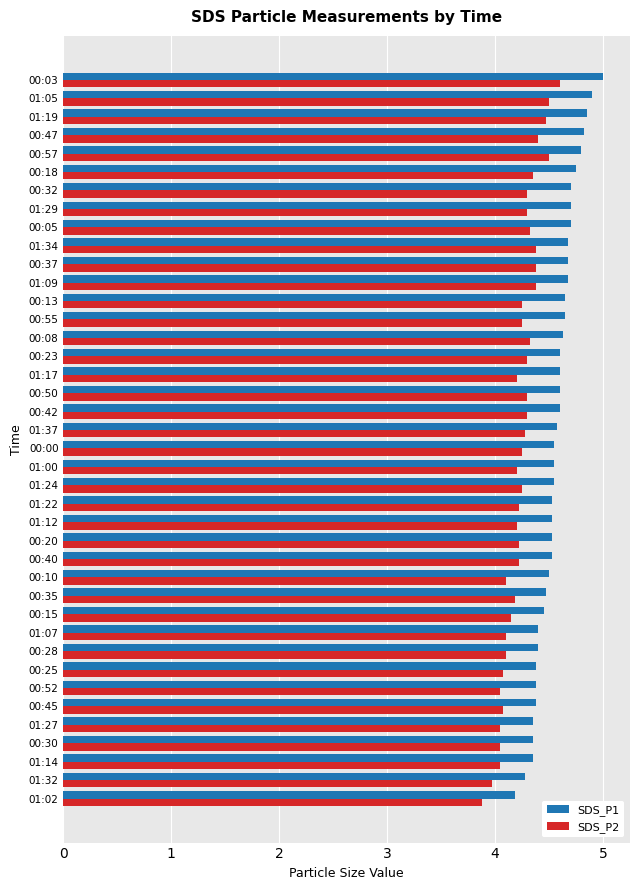

Rank the series by their average value, from highest to lowest.

SDS_P1, SDS_P2